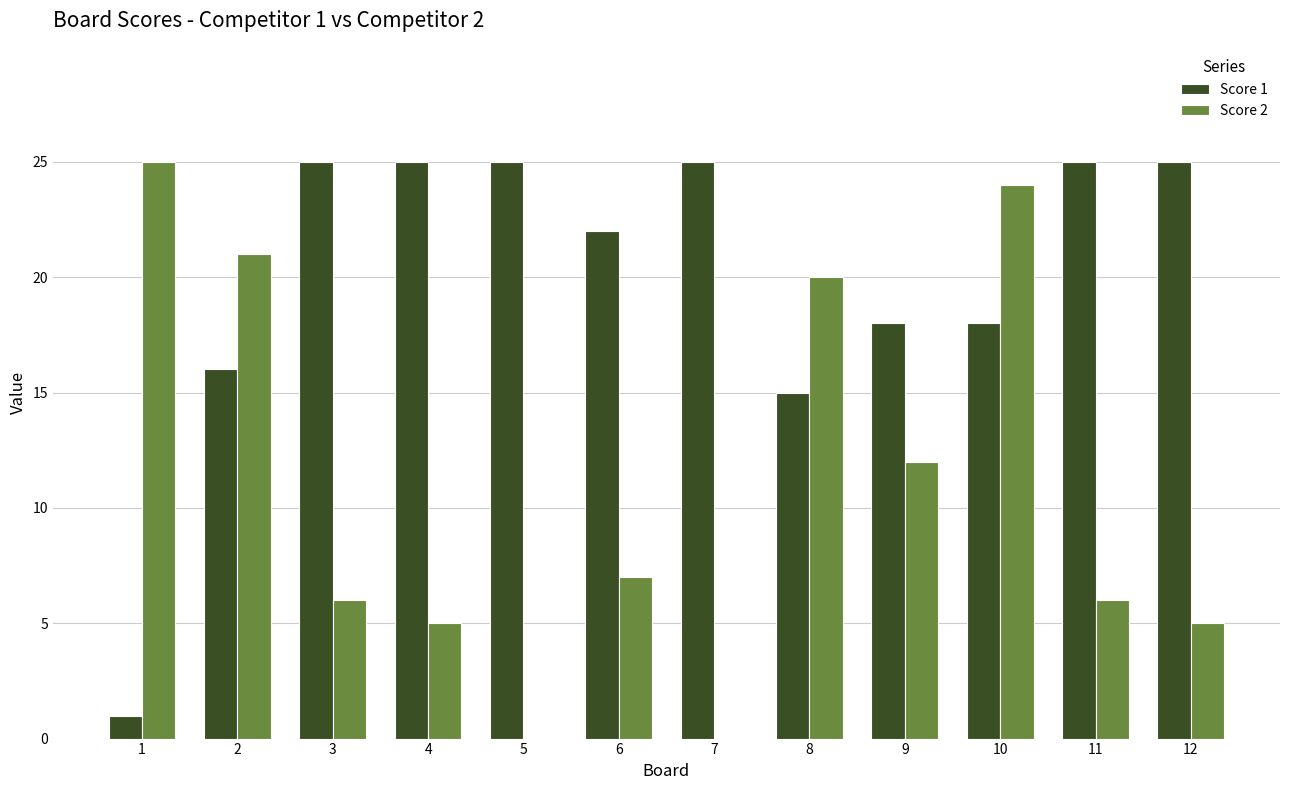

The value of Score 2 at 11 is 10. True or false?

False